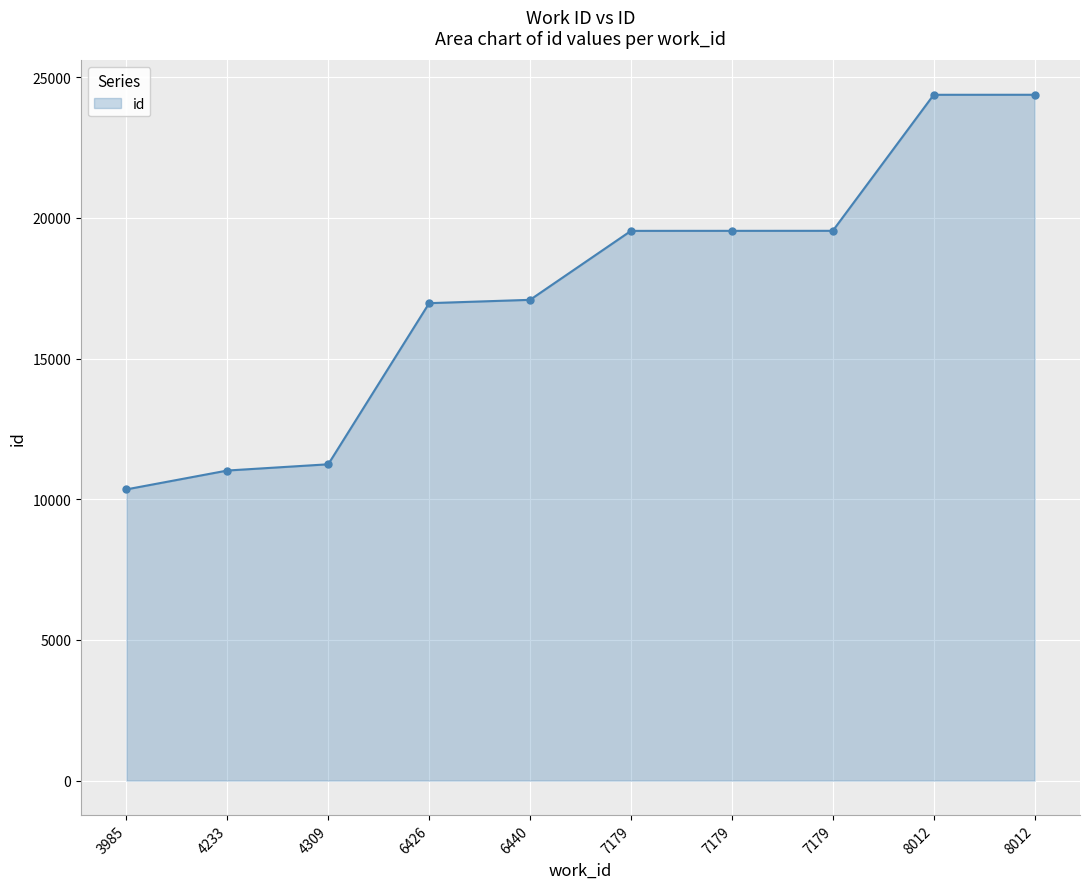

Is it true that the value at 8012 is 24373?

True